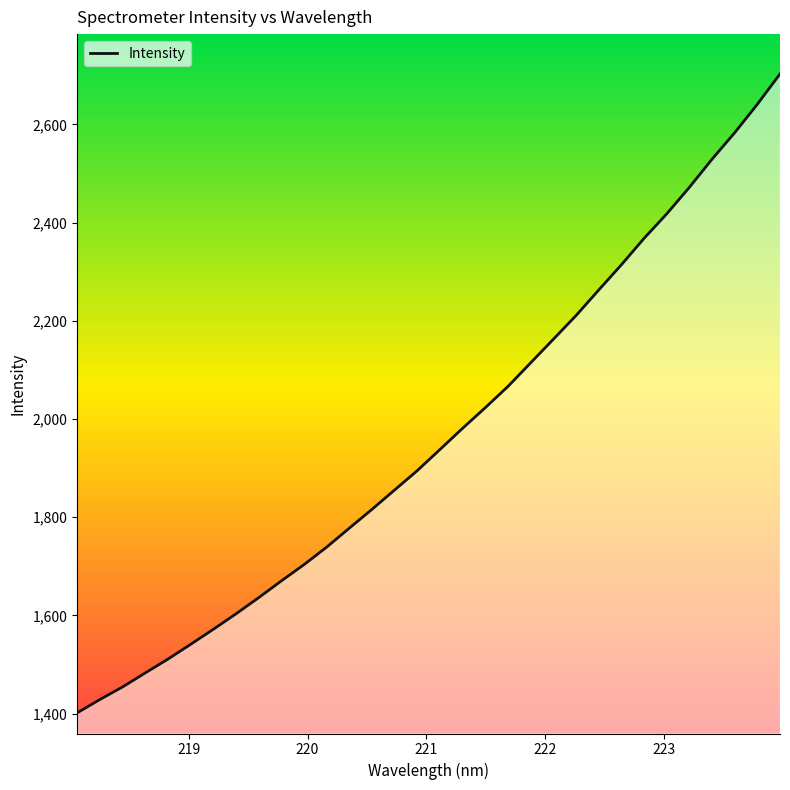

True or false: the data has more than 0 interior local peaks.

False